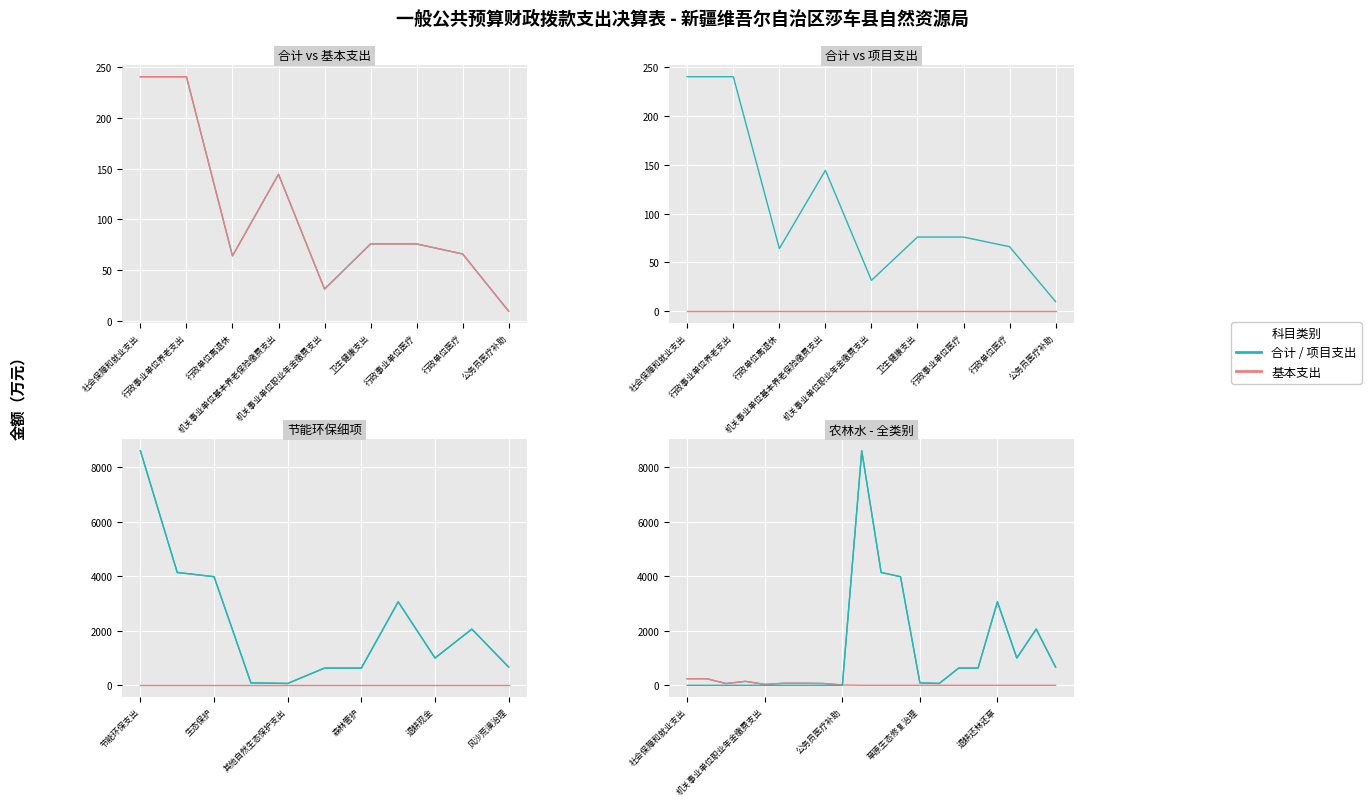

How many interior local valleys does the 项目支出 series have?

2